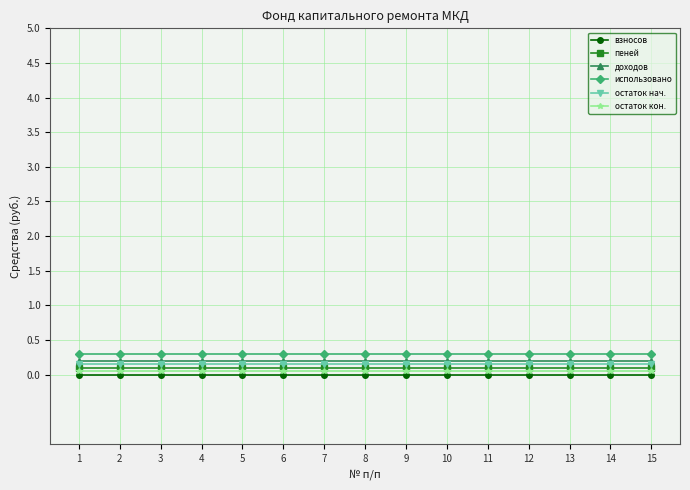

List the series in order of their overall mean, lowest first.

взносов, остаток кон., пеней, остаток нач., доходов, использовано